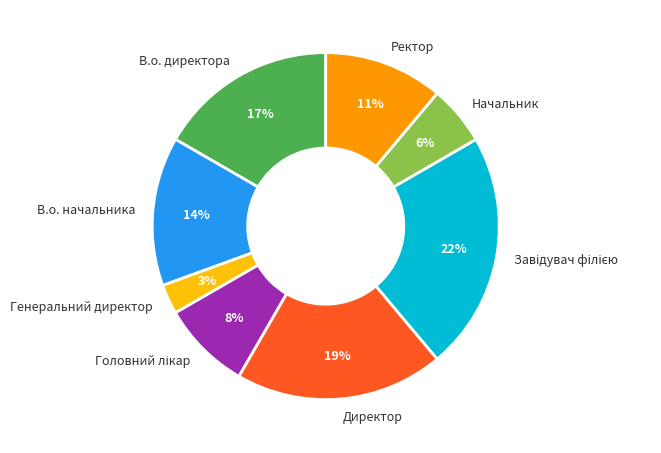

The Начальник slice represents 1% of the pie. True or false?

False